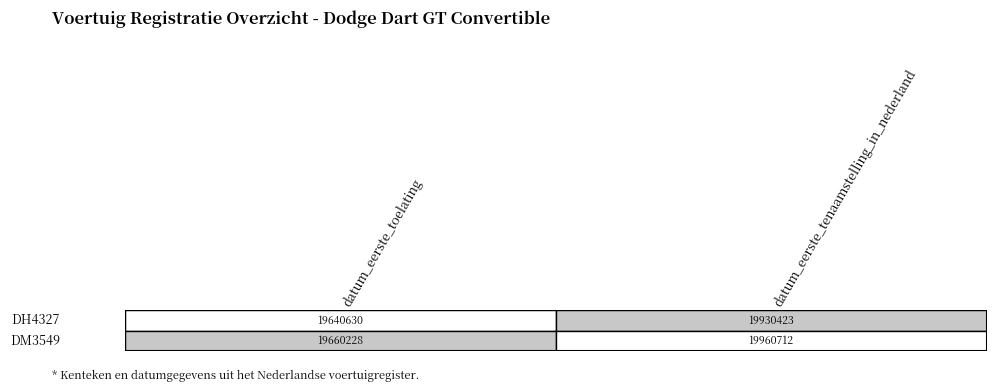

Reading right to left, list all the values displayed in this chart.

DH4327: 1=19930423	0=19640630
DM3549: 1=19960712	0=19660228